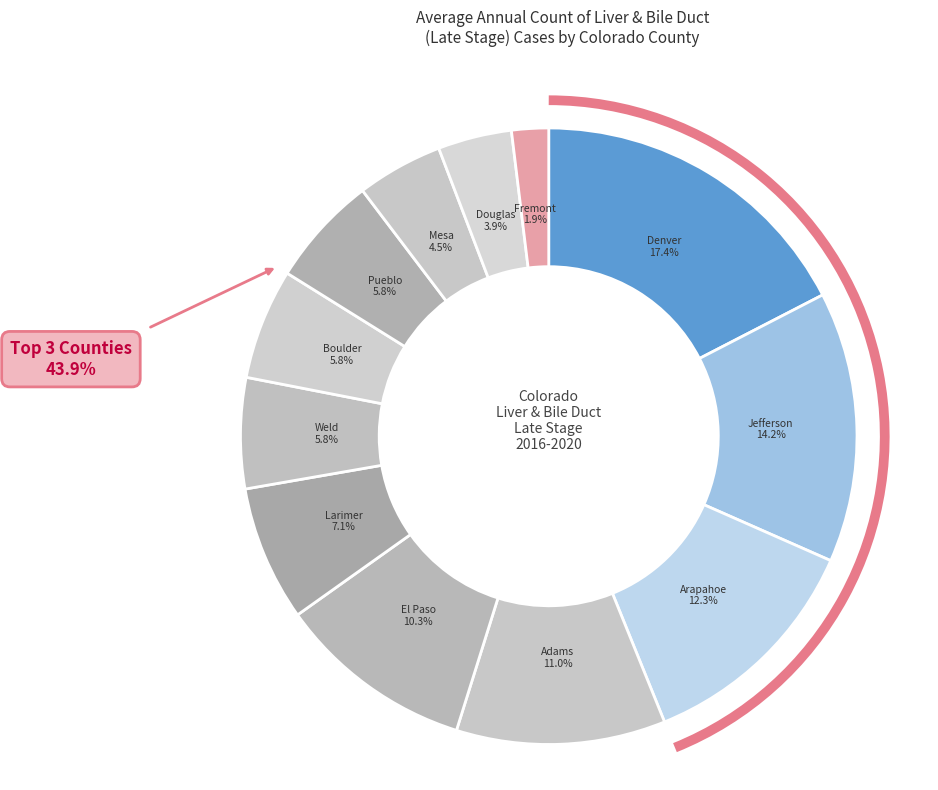

How many segments does this pie chart have?

12